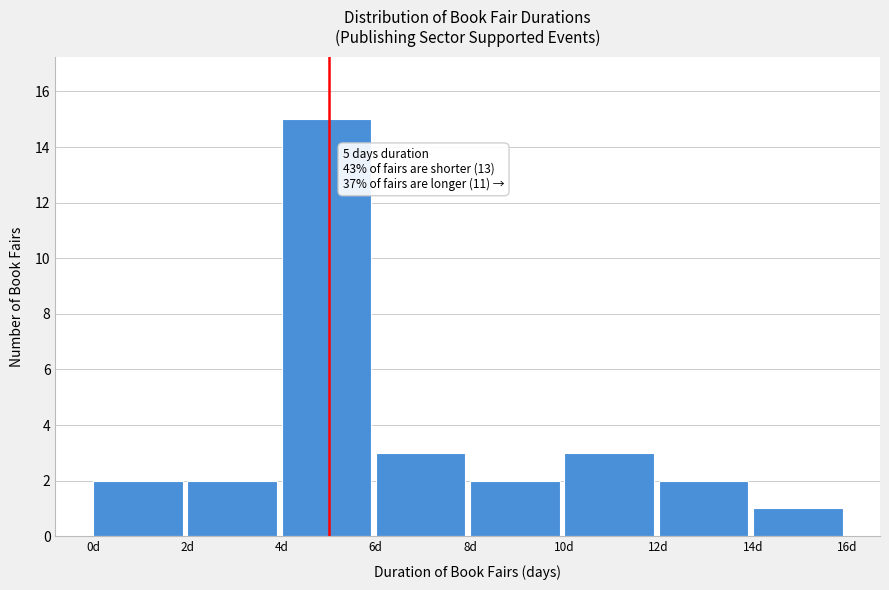

Which range on the x-axis has the tallest bar?

4 to 6